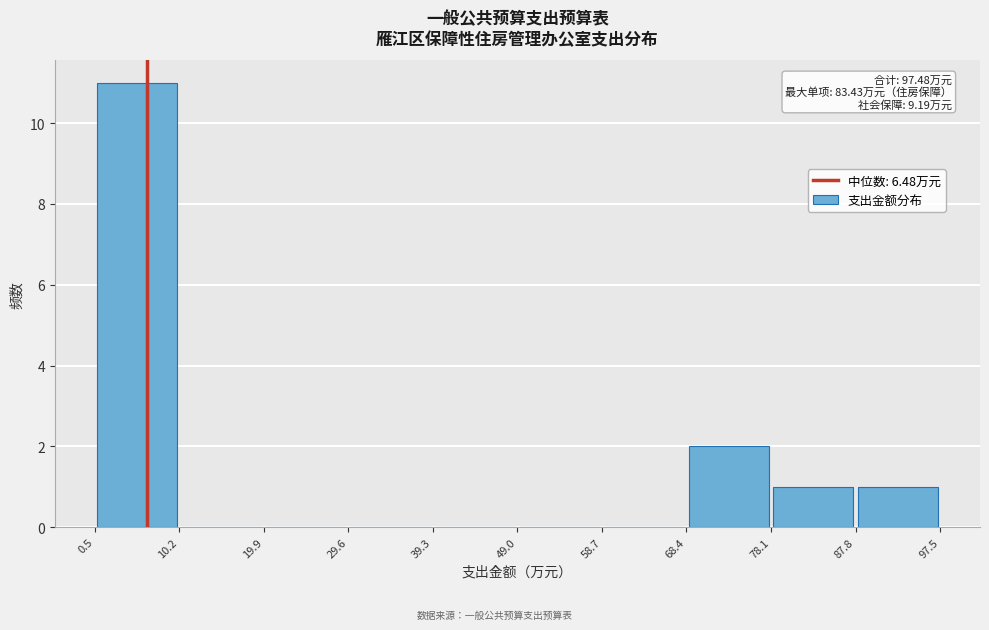

Which range on the x-axis has the tallest bar?

0.5 to 10.2